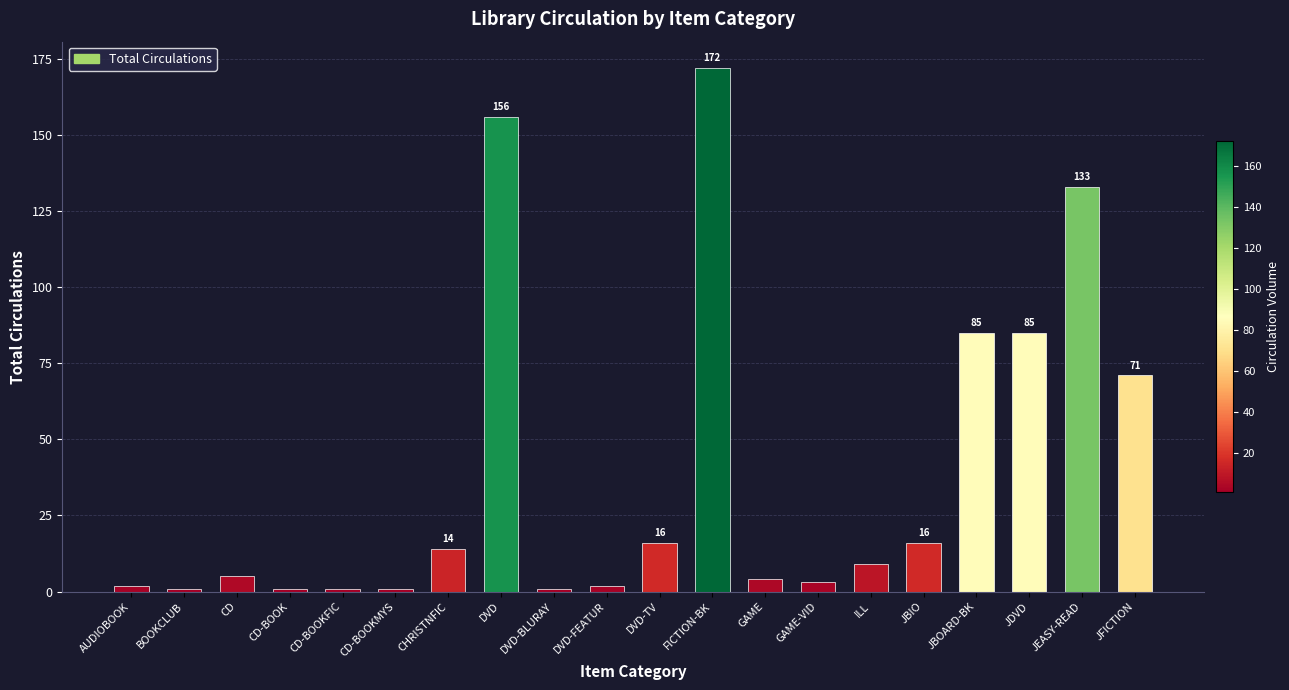

Count the number of categories in the chart.

20